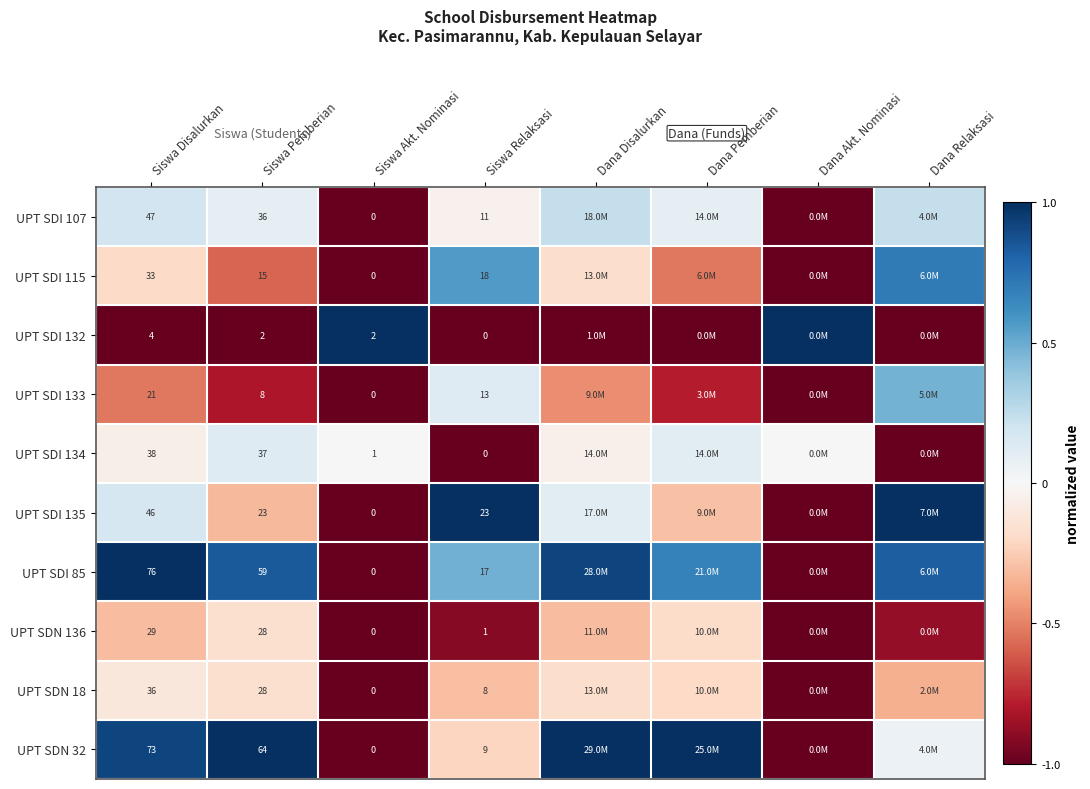

What is the minimum value for UPT SDI 135?

-1.0